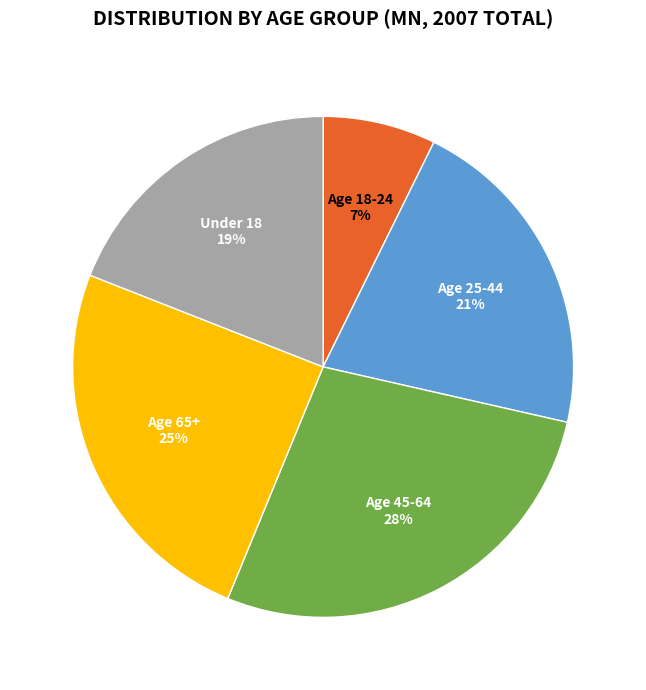

True or false: Age 18-24 accounts for 22% of the total.

False